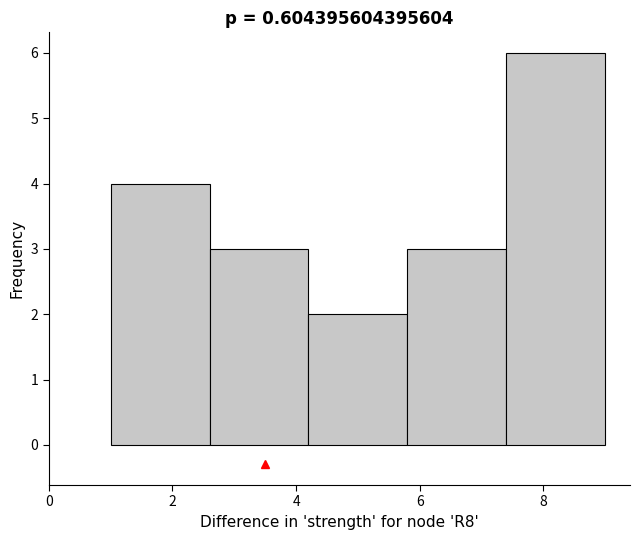

How tall is the bar that spans 2.6 to 4.2 on the x-axis? The values are not printed on the chart, so give them approximately, as read against the axis.

3